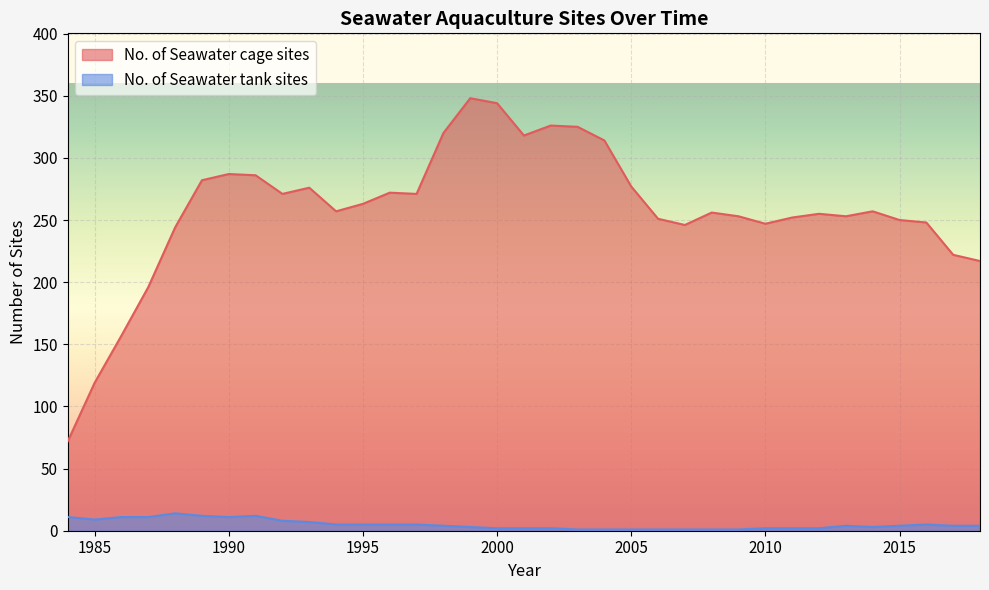

Reading right to left, list all the values displayed in this chart.

No. of Seawater cage sites: 2018=217	2017=222	2016=248	2015=250	2014=257	2013=253	2012=255	2011=252	2010=247	2009=253	2008=256	2007=246	2006=251	2005=277	2004=314	2003=325	2002=326	2001=318	2000=344	1999=348	1998=320	1997=271	1996=272	1995=263	1994=257	1993=276	1992=271	1991=286	1990=287	1989=282	1988=244	1987=196	1986=157	1985=119	1984=72
No. of Seawater tank sites: 2018=4	2017=4	2016=5	2015=4	2014=3	2013=4	2012=2	2011=2	2010=2	2009=1	2008=1	2007=1	2006=1	2005=1	2004=1	2003=1	2002=2	2001=2	2000=2	1999=3	1998=4	1997=5	1996=5	1995=5	1994=5	1993=7	1992=8	1991=12	1990=11	1989=12	1988=14	1987=11	1986=11	1985=9	1984=11